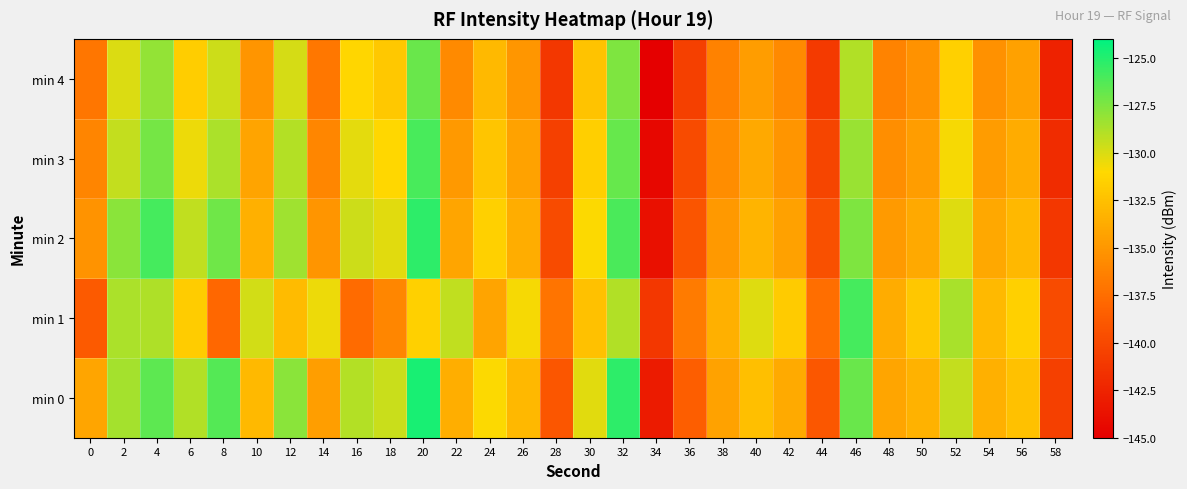

What is the smallest value displayed?

-145.2